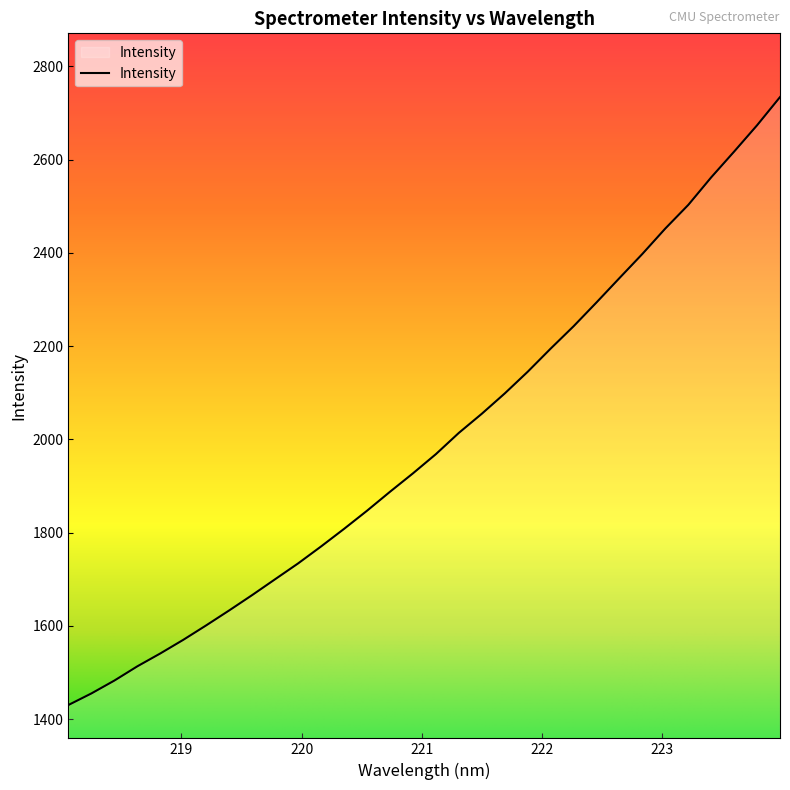

What is the minimum value shown in the chart?

1430.6